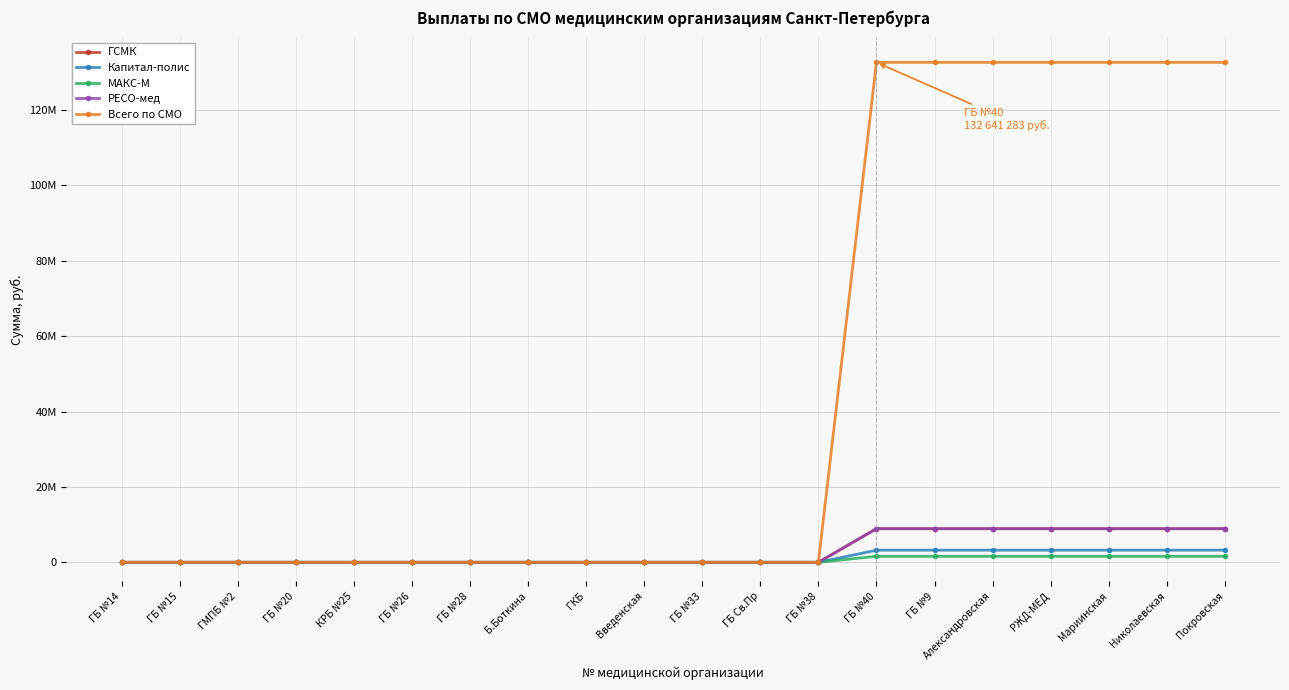

What are all the series names shown in the legend?

ГСМК, Капитал-полис, МАКС-М, РЕСО-мед, Всего по СМО